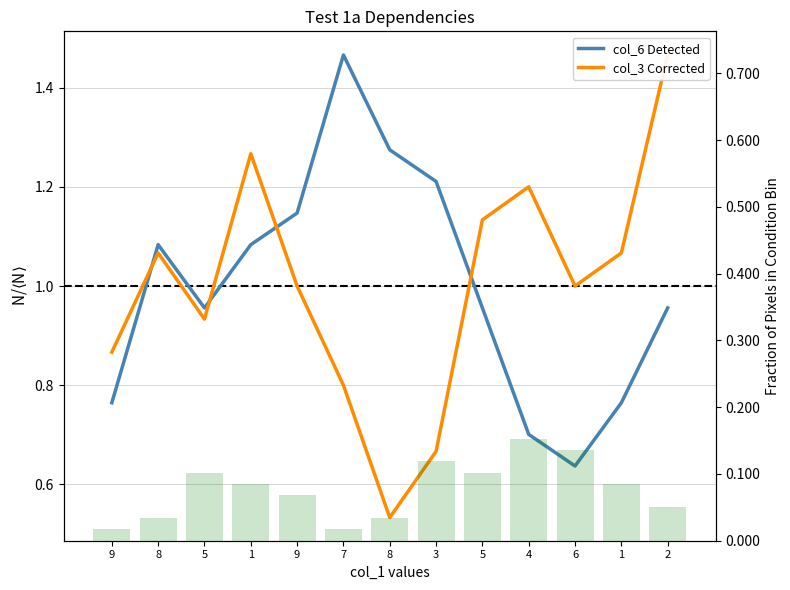

What is the sum of all col_3 Corrected values?

13.0